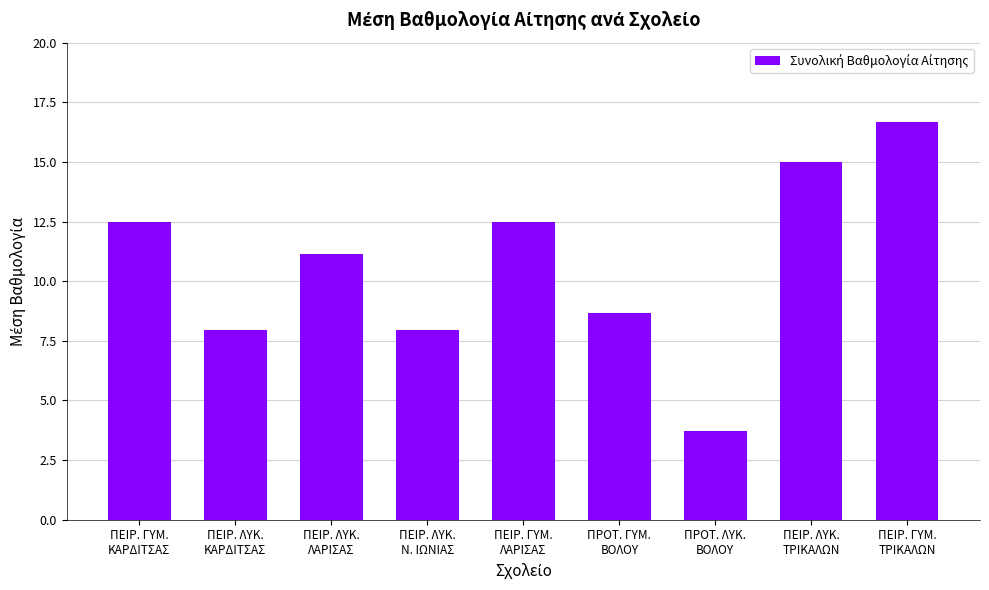

How many data points are above 11?

5